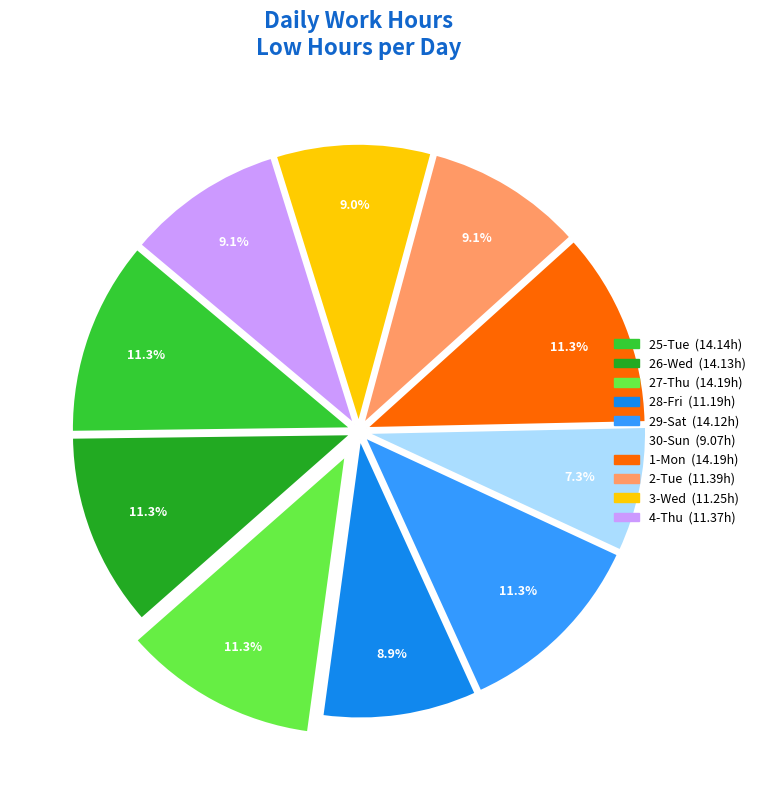

Is there a majority slice in this chart?

No